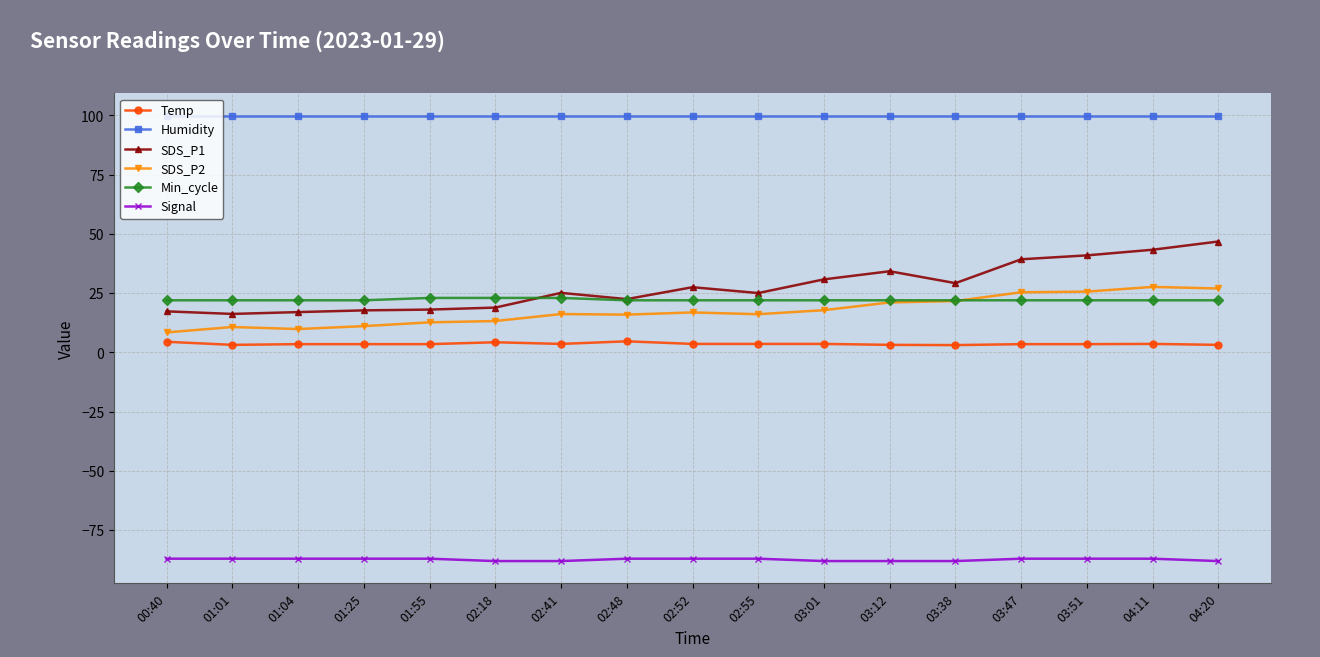

True or false: Humidity and Signal cross at least once.

False